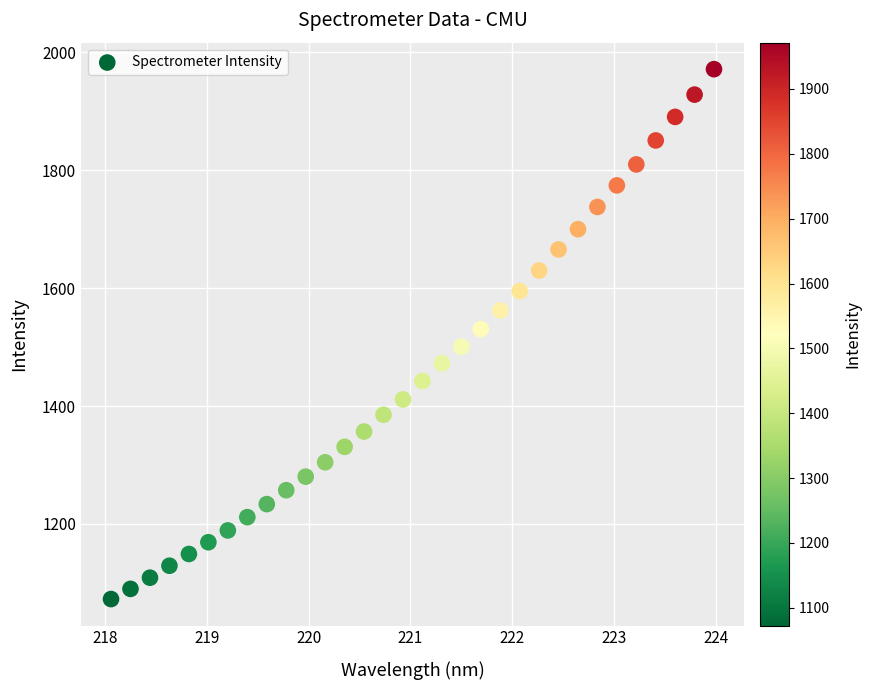

What is the range of Y values (max minus min)?

898.8